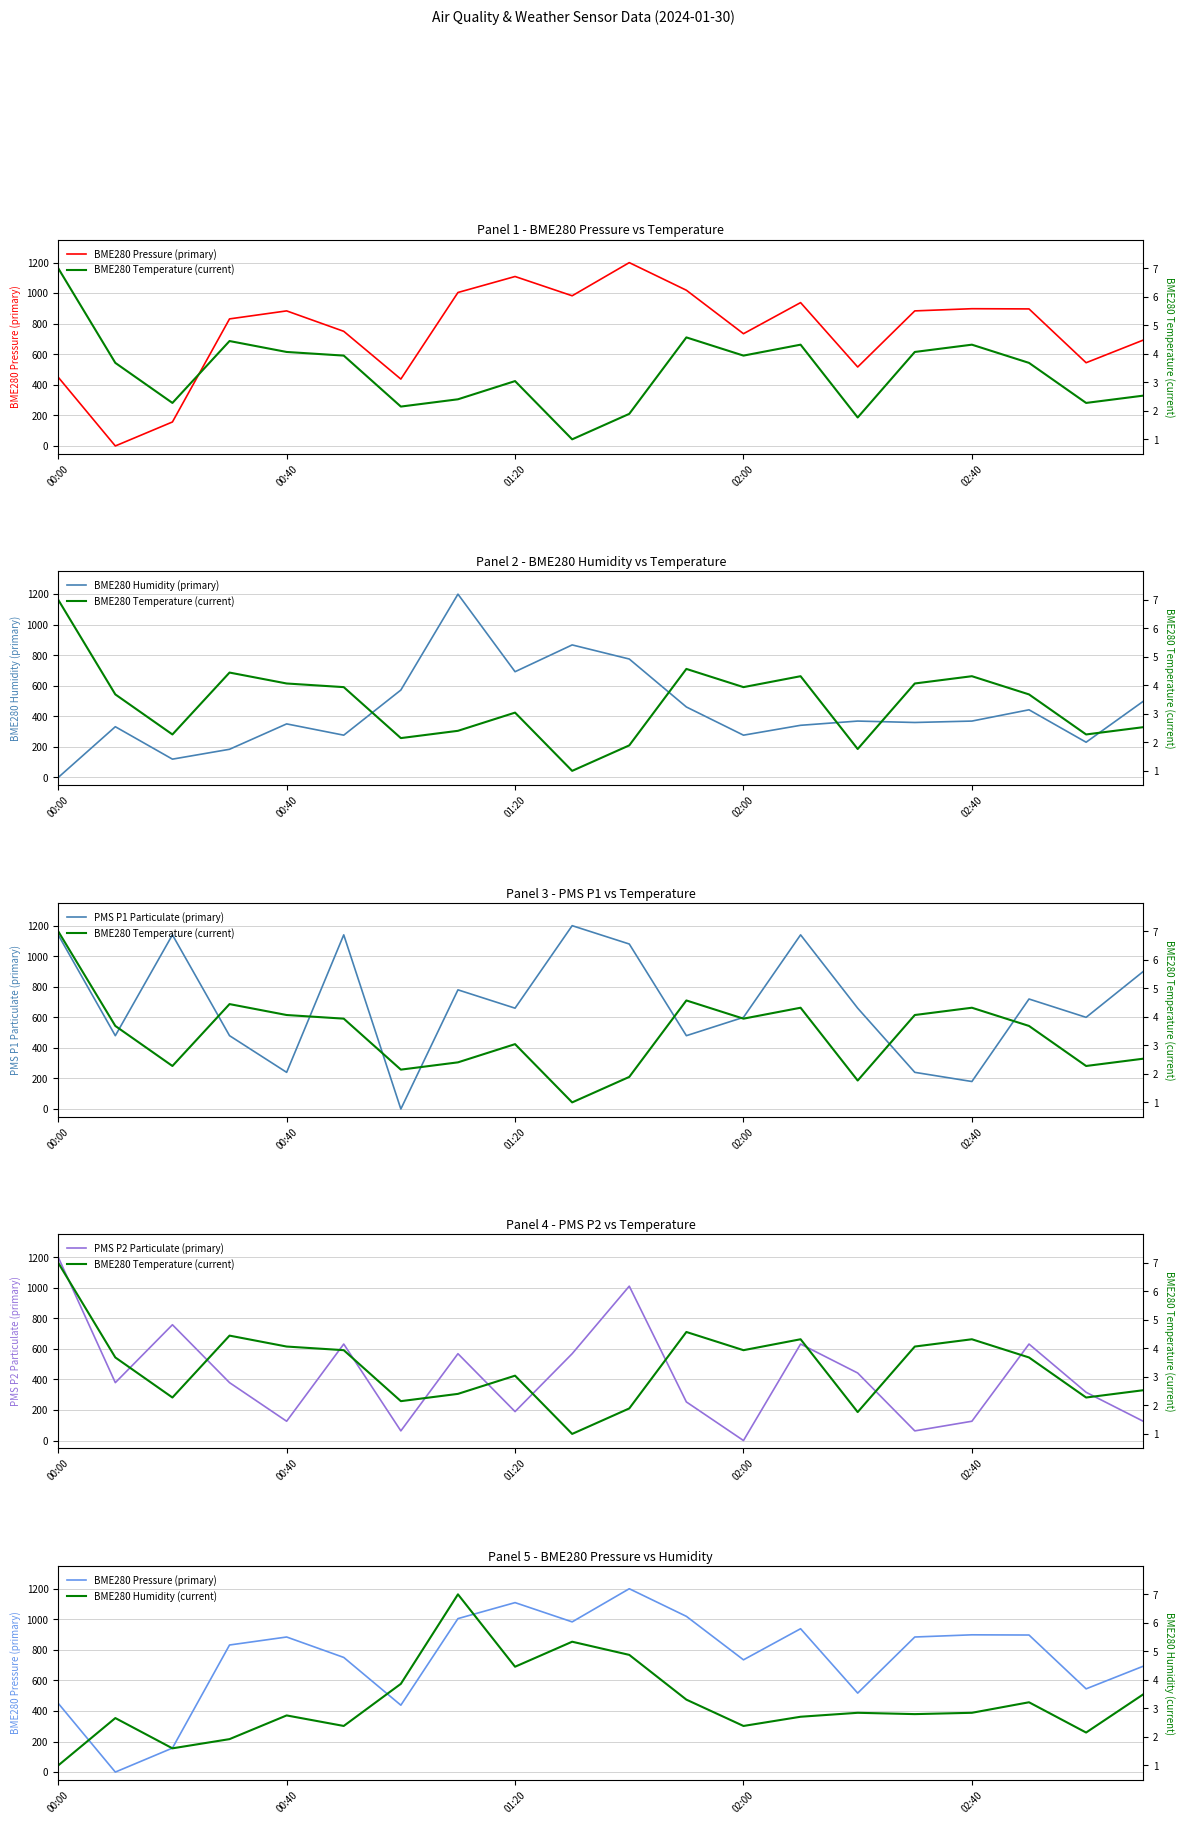

Reading right to left, what are all the values shown in this chart?

BME280 Pressure (primary): 692.8	544.8	897.0	898.4	884.1	516.8	938.3	734.7	1019.3	1200.0	983.0	1109.1	1004.5	437.8	750.4	884.1	831.7	157.0	0.0	450.1
BME280 Temperature (current): 2.5	2.3	3.7	4.3	4.1	1.8	4.3	3.9	4.6	1.9	1.0	3.0	2.4	2.1	3.9	4.1	4.4	2.3	3.7	7.0
BME280 Humidity (primary): 498.5	230.8	443.1	369.2	360.0	369.2	341.5	276.9	461.5	775.4	867.7	692.3	1200.0	572.3	276.9	350.8	184.6	120.0	332.3	0.0
PMS P1 Particulate (primary): 900.0	600.0	720.0	180.0	240.0	660.0	1140.0	600.0	480.0	1080.0	1200.0	660.0	780.0	0.0	1140.0	240.0	480.0	1140.0	480.0	1140.0
PMS P2 Particulate (primary): 126.3	315.8	631.6	126.3	63.2	442.1	631.6	0.0	252.6	1010.5	568.4	189.5	568.4	63.2	631.6	126.3	378.9	757.9	378.9	1200.0
BME280 Humidity (current): 3.5	2.2	3.2	2.8	2.8	2.8	2.7	2.4	3.3	4.9	5.3	4.5	7.0	3.9	2.4	2.8	1.9	1.6	2.7	1.0